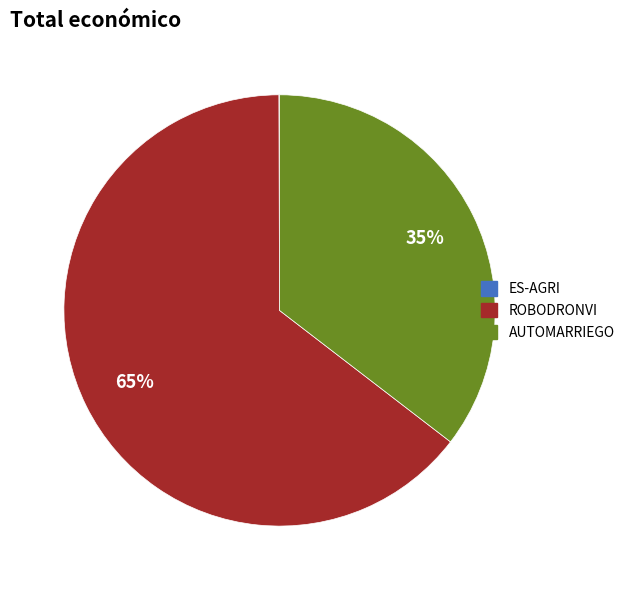

To the nearest percent, what is the average slice percentage?

33%